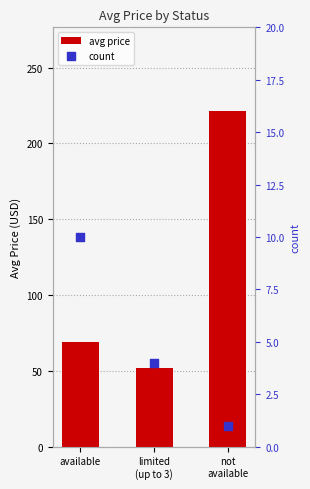

At how many categories does at least one series exceed 164?

1